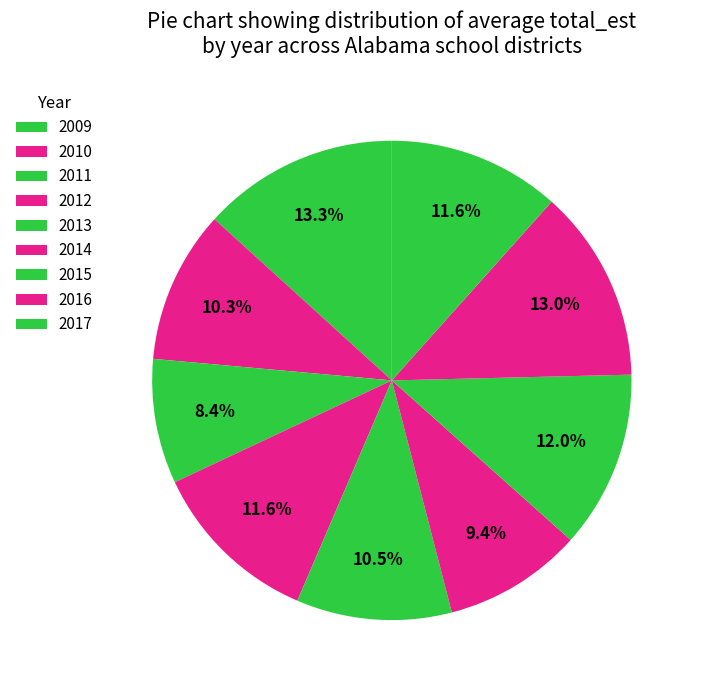

Which slice is the largest?

2009